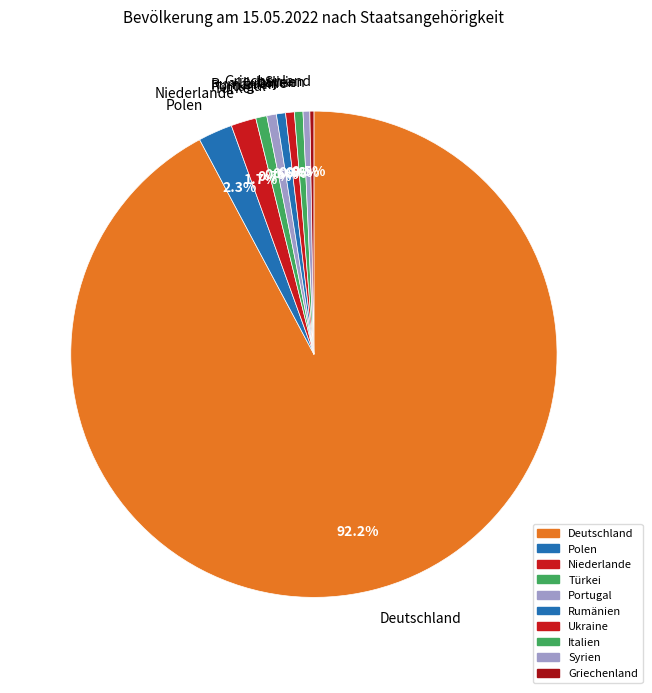

Is it true that Syrien is 6% of the pie?

False